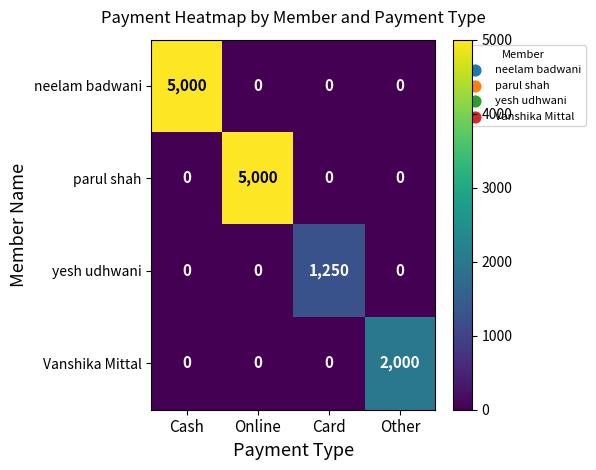

What is the total value across all series at Cash?

5000